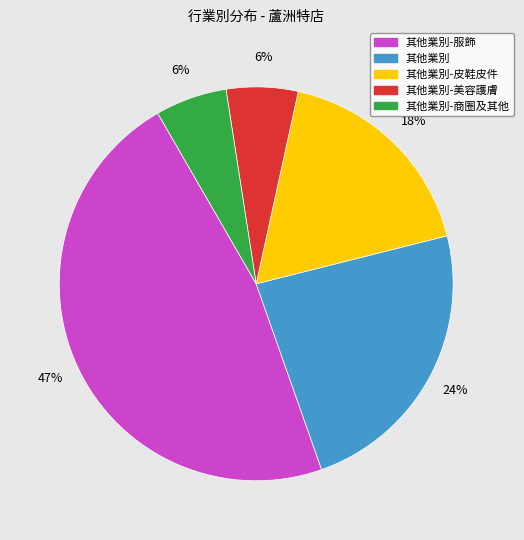

Is there any slice that represents more than half of the pie?

No